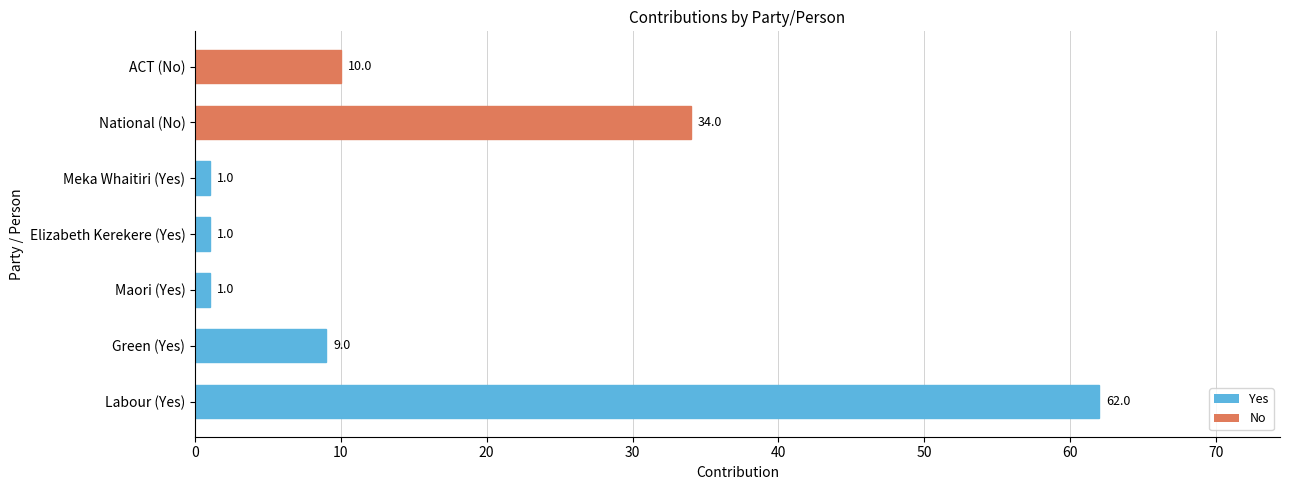

Where is the data nearest to the value 31?

National (No)